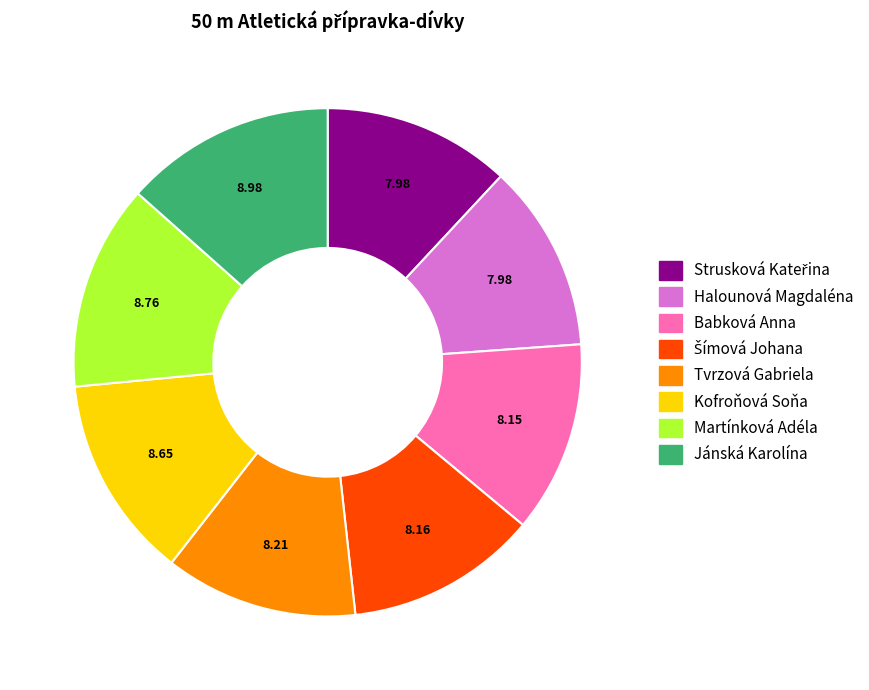

Is it true that Halounová Magdaléna is 12% of the pie?

True